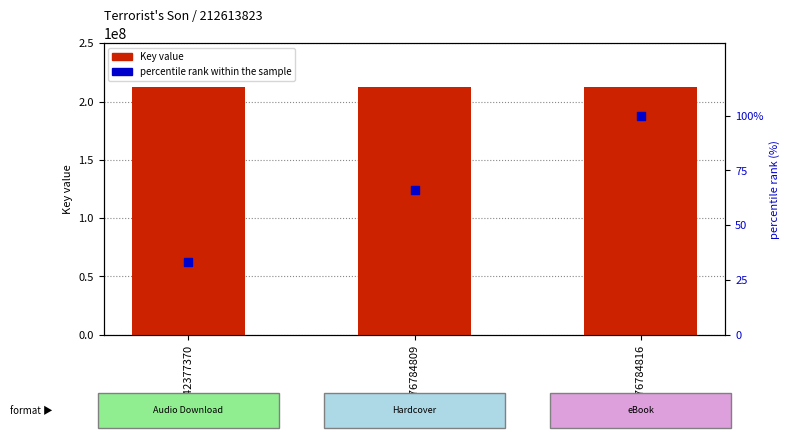

Which series reaches the maximum Y coordinate?

Key (count)